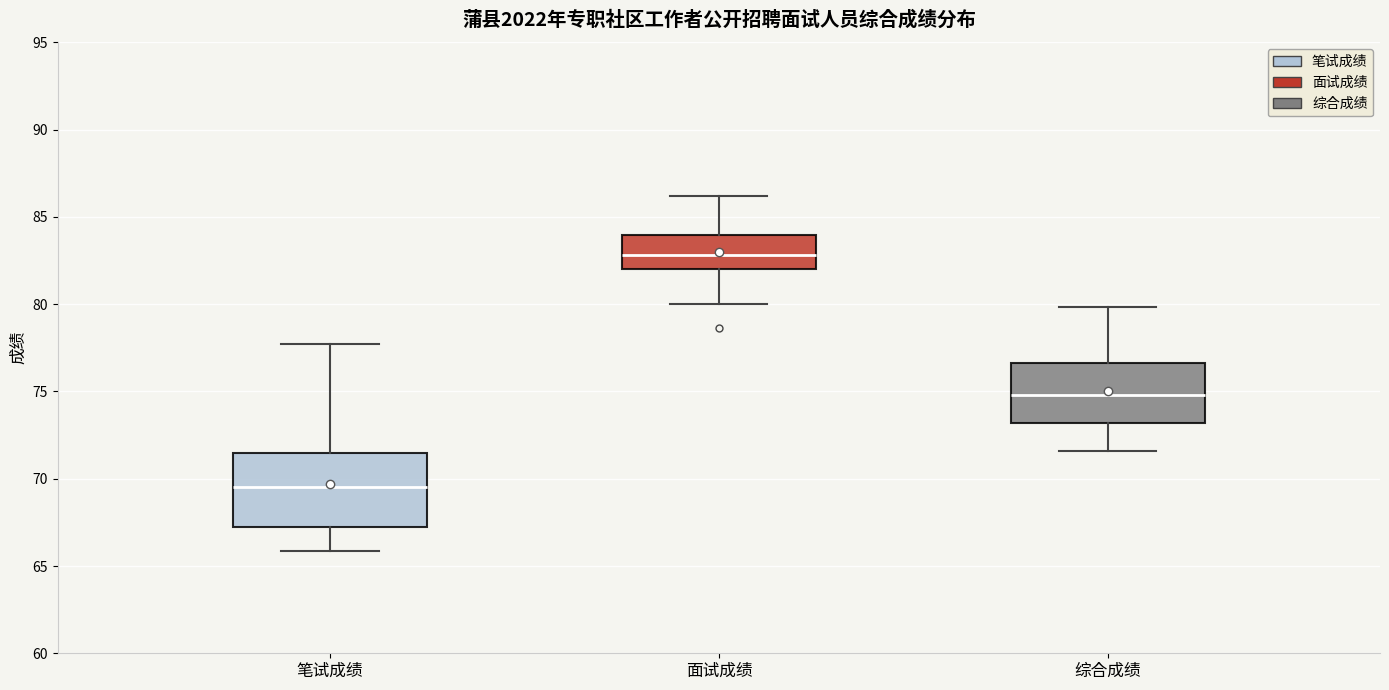

Which box is the tallest, from its lower edge to its upper edge?

笔试成绩